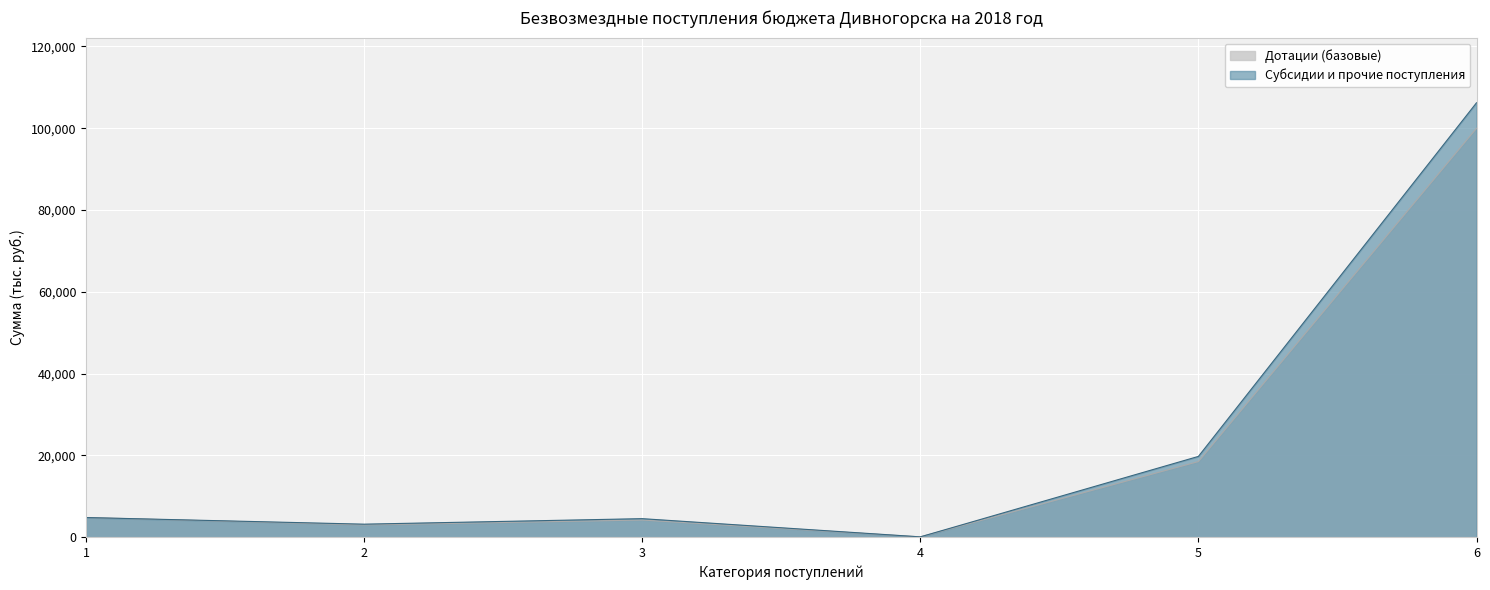

At which label is the value closest to 53159?

5